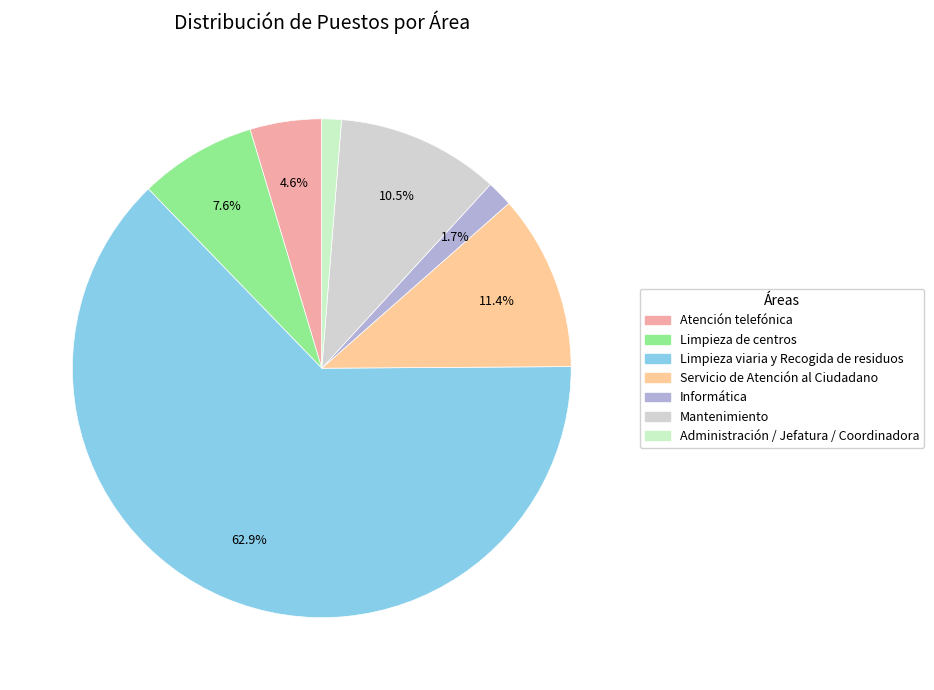

What is the total percentage of Atención telefónica and Administración / Jefatura / Coordinadora?

5.9%